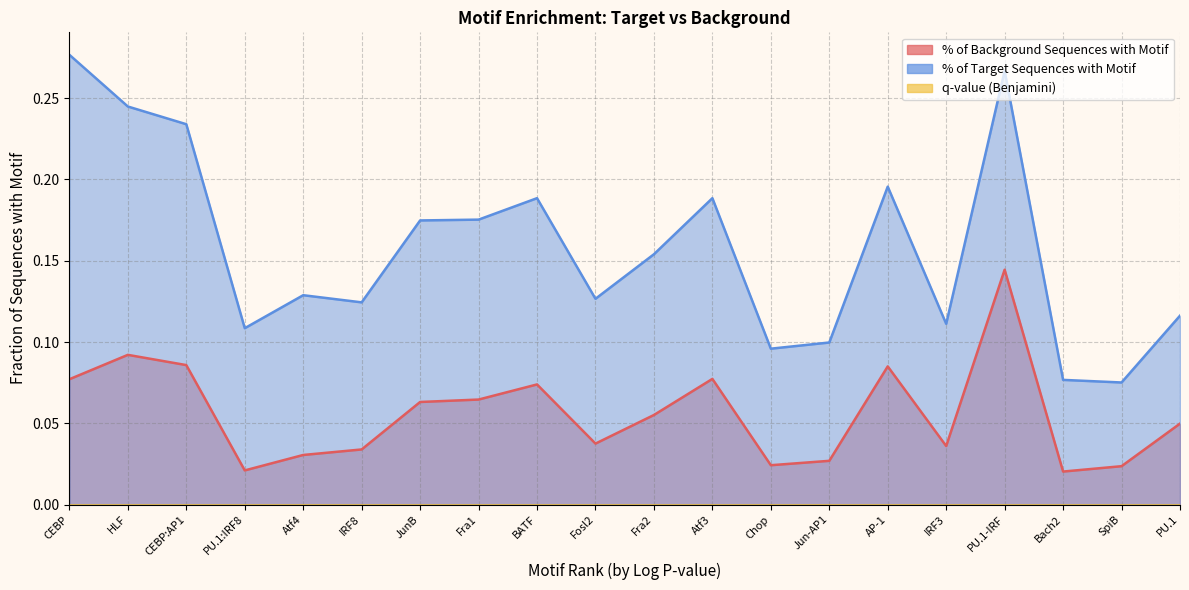

What position from the left is JunB?

7